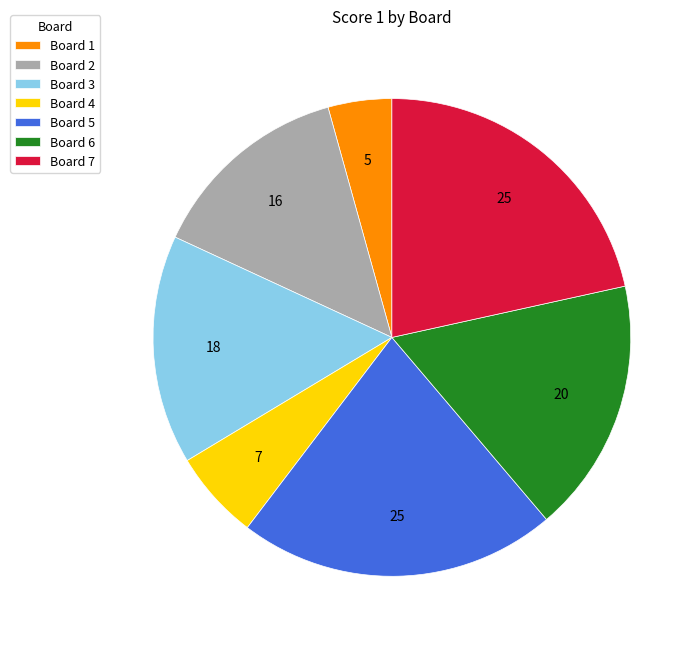

True or false: Board 1 accounts for 12% of the total.

False